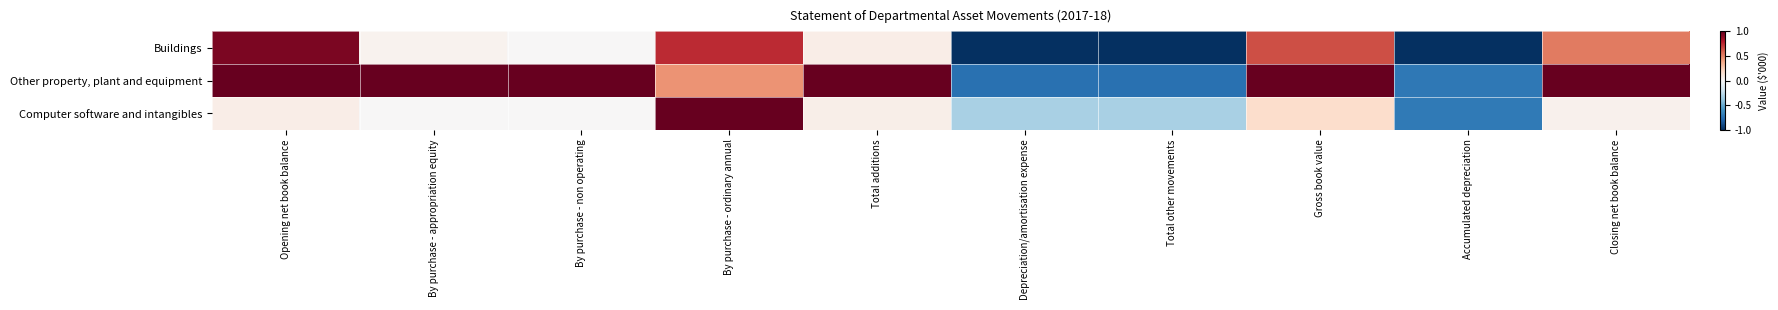

Reading right to left, transcribe all the data shown in this chart.

Buildings: Closing net book balance=0.5	Accumulated depreciation=-1.0	Gross book value=0.6	Total other movements=-1.0	Depreciation/amortisation expense=-1.0	Total additions=0.1	By purchase - ordinary annual=0.7	By purchase - non operating=0.0	By purchase - appropriation equity=0.0	Opening net book balance=0.9
Other property, plant and equipment: Closing net book balance=1.0	Accumulated depreciation=-0.7	Gross book value=1.0	Total other movements=-0.7	Depreciation/amortisation expense=-0.7	Total additions=1.0	By purchase - ordinary annual=0.4	By purchase - non operating=1.0	By purchase - appropriation equity=1.0	Opening net book balance=1.0
Computer software and intangibles: Closing net book balance=0.0	Accumulated depreciation=-0.7	Gross book value=0.2	Total other movements=-0.3	Depreciation/amortisation expense=-0.3	Total additions=0.1	By purchase - ordinary annual=1.0	By purchase - non operating=0.0	By purchase - appropriation equity=0.0	Opening net book balance=0.1